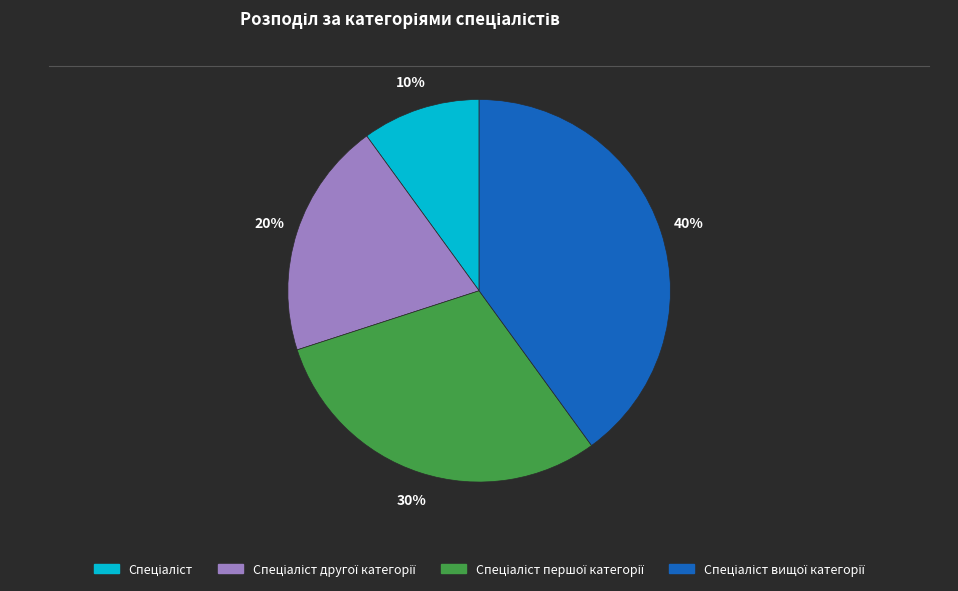

To the nearest percent, what is the average slice percentage?

25%